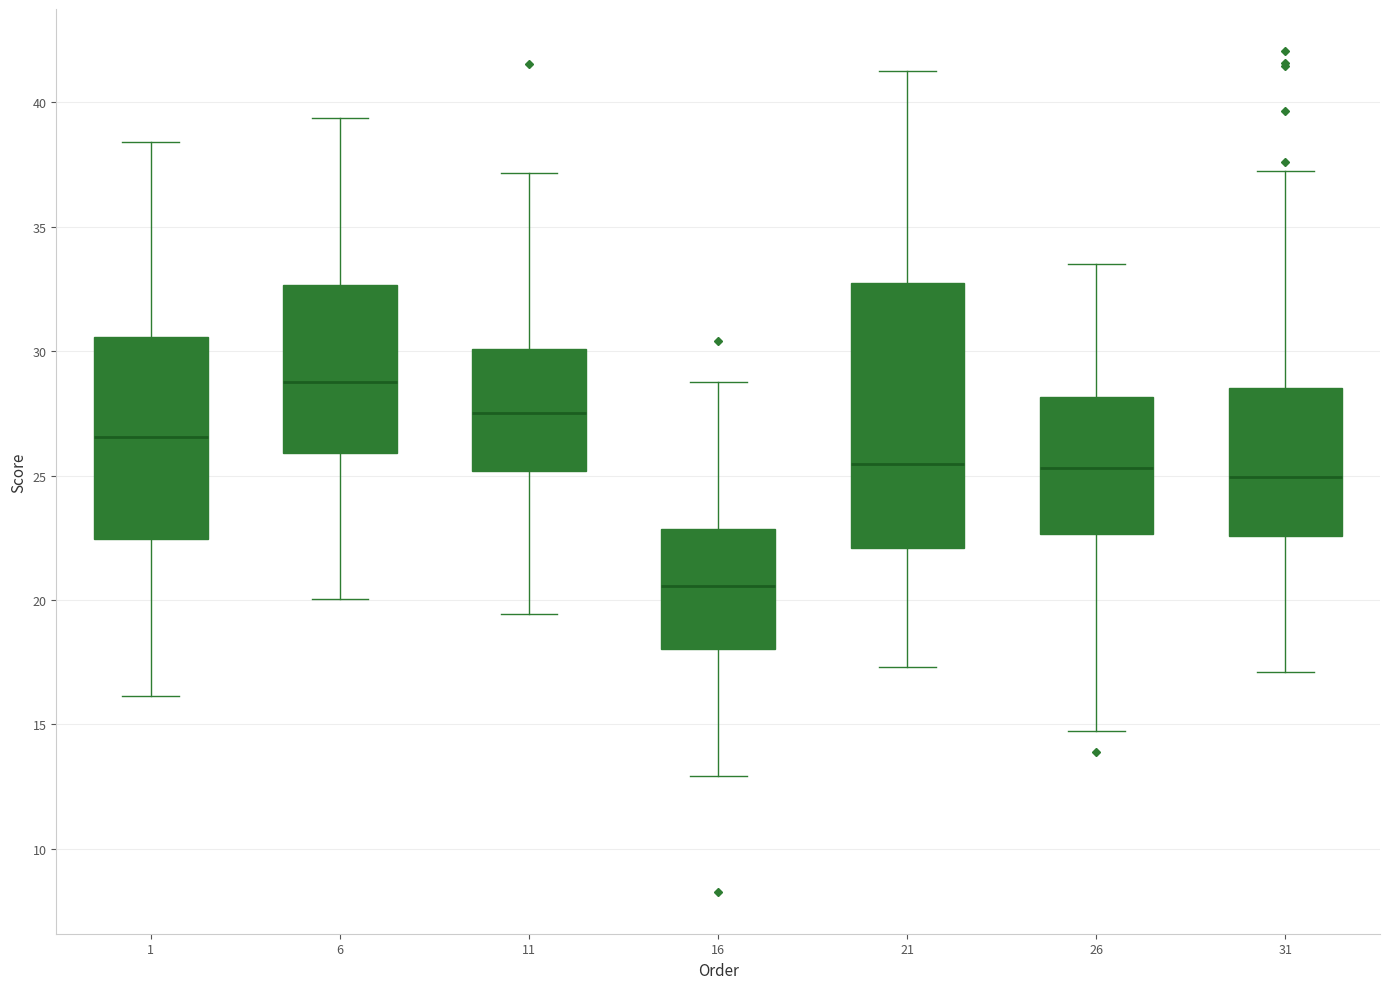

Reading left to right, read every box against the y-axis: the position of its median line, the range the box covers, and the ends of its whiskers. The values are not printed on the chart, so give them approximately, as read against the axis.

1: median 26.5, box 22.5 to 30.5, whiskers 16.0 to 38.5
6: median 28.5, box 26.0 to 32.5, whiskers 20.0 to 39.5
11: median 27.5, box 25.0 to 30.0, whiskers 19.5 to 37.0
16: median 20.5, box 18.0 to 23.0, whiskers 13.0 to 29.0
21: median 25.5, box 22.0 to 32.5, whiskers 17.5 to 41.5
26: median 25.5, box 22.5 to 28.0, whiskers 14.5 to 33.5
31: median 25.0, box 22.5 to 28.5, whiskers 17.0 to 37.0